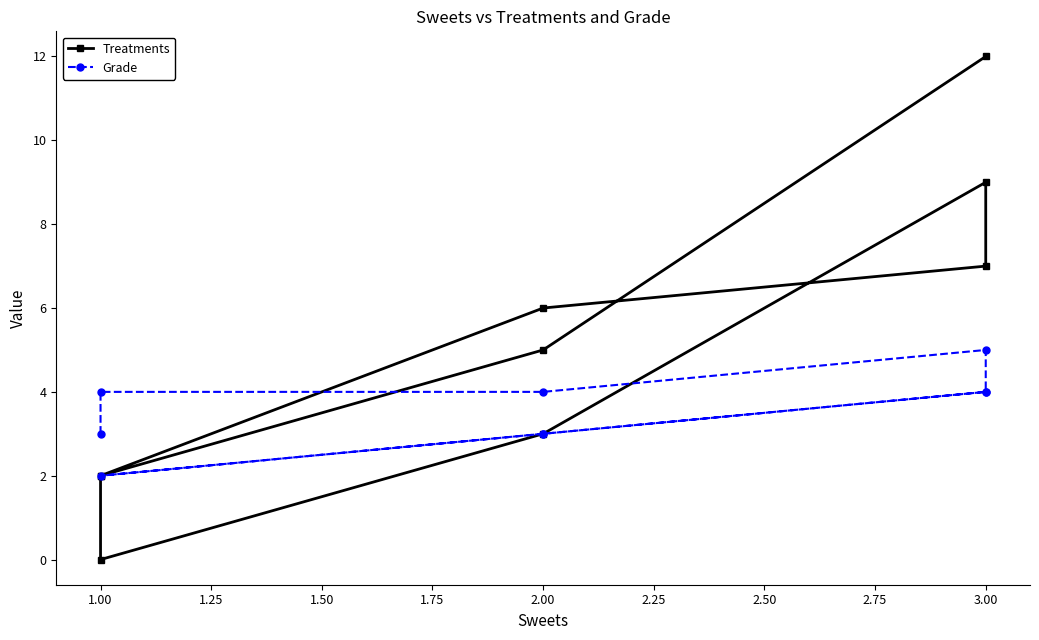

What is the difference between the highest and lowest values at 2.00?

3